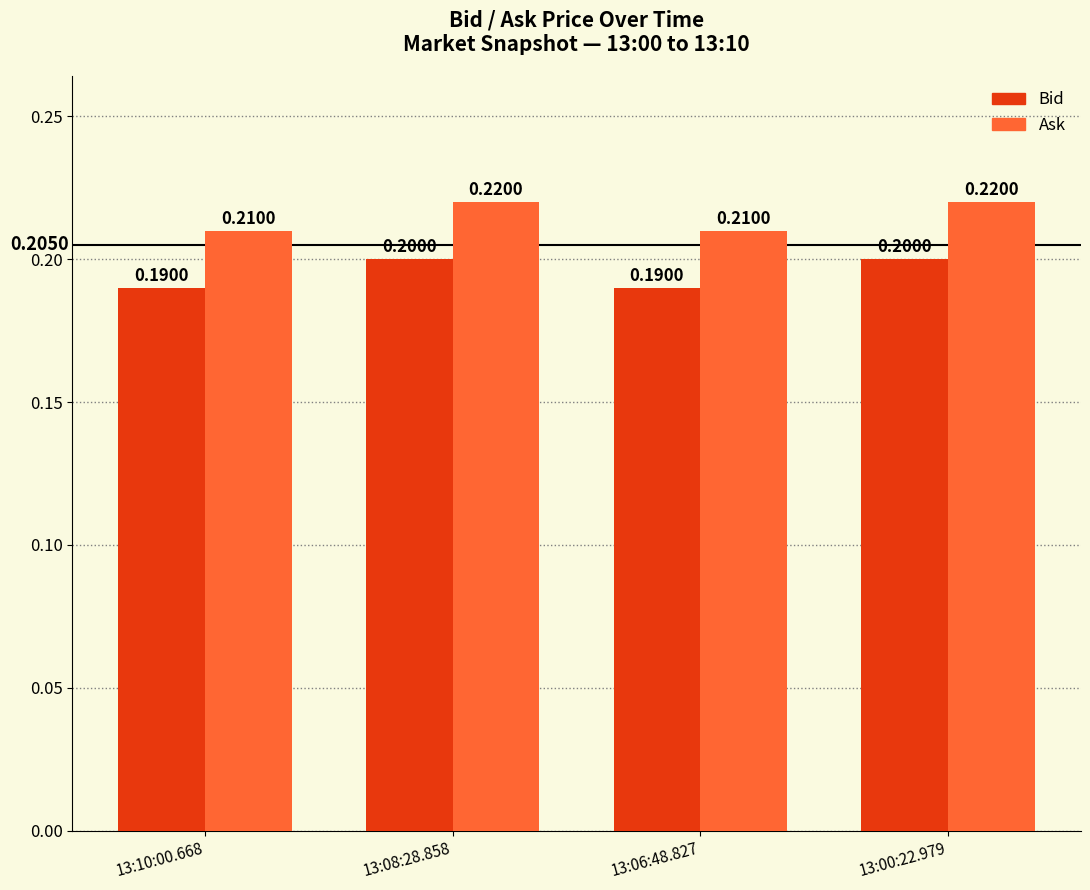

What is the total value across all series at 13:06:48.827?

0.4